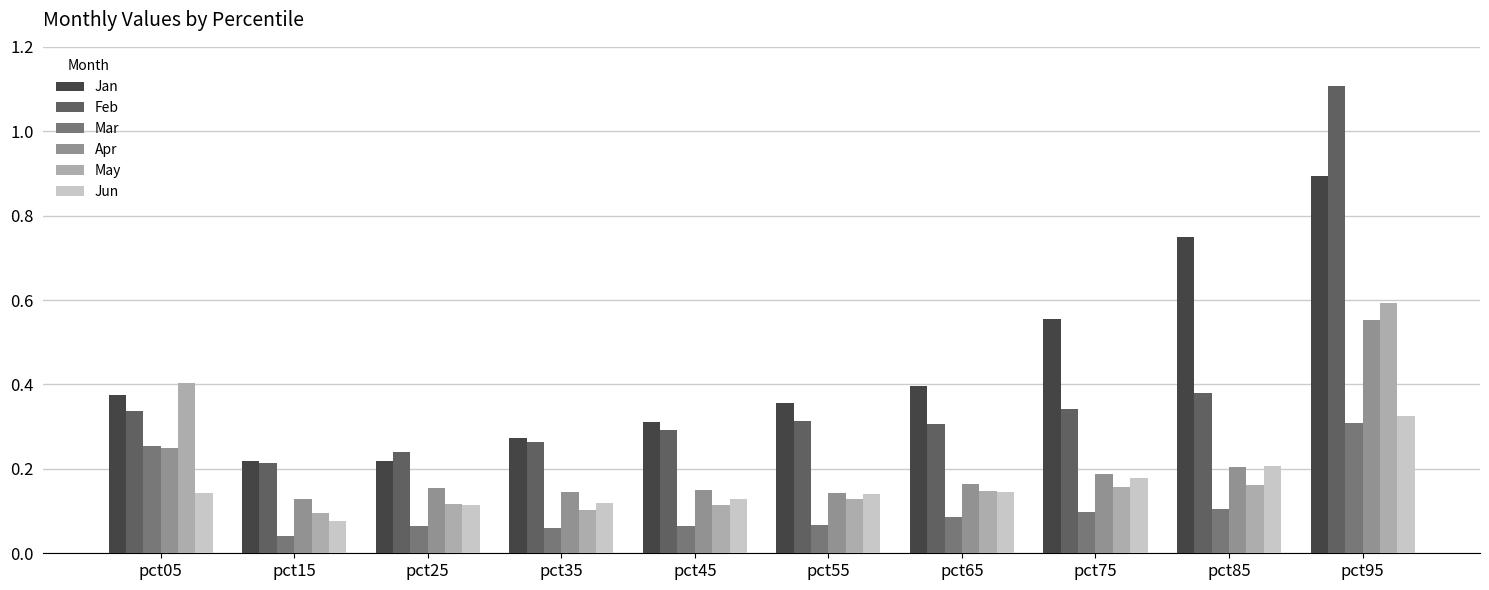

What is the sum of the Feb values at pct15 and pct65?

0.5